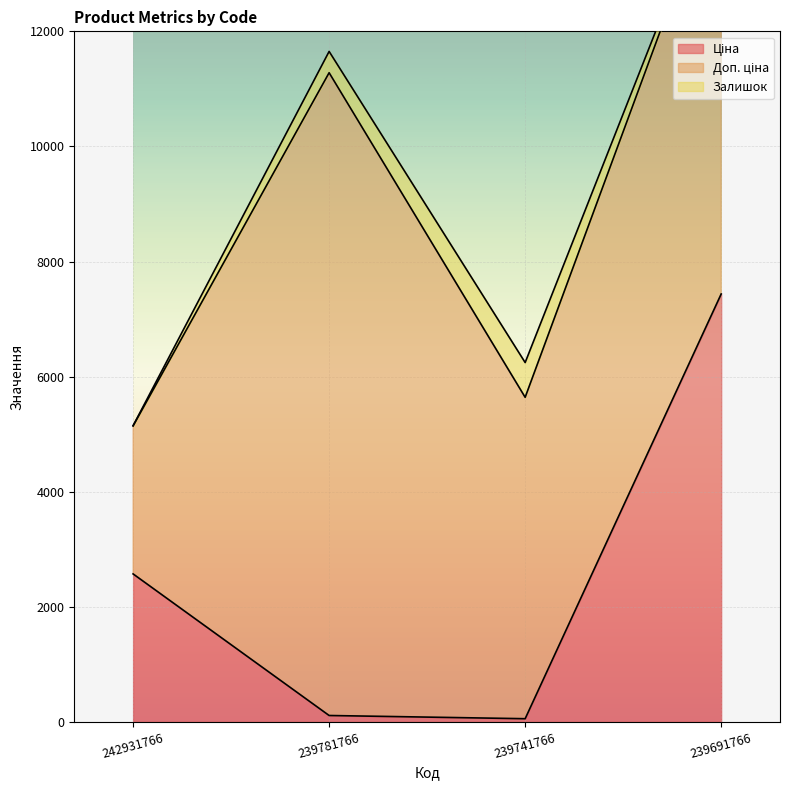

What is the highest value of the Ціна series?

7436.2